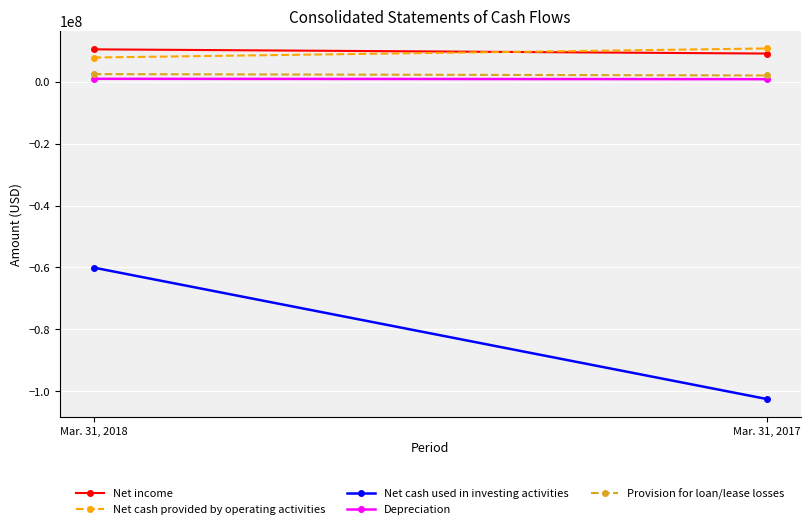

How many series are shown in this chart?

5